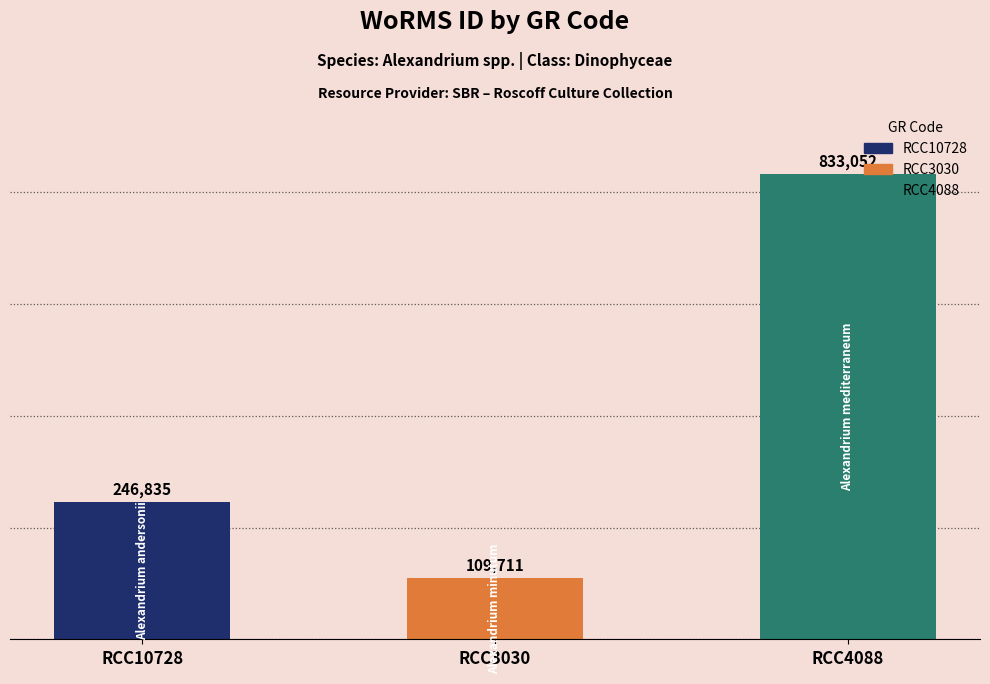

Reading left to right, transcribe all the data shown in this chart.

246835	109711	833052